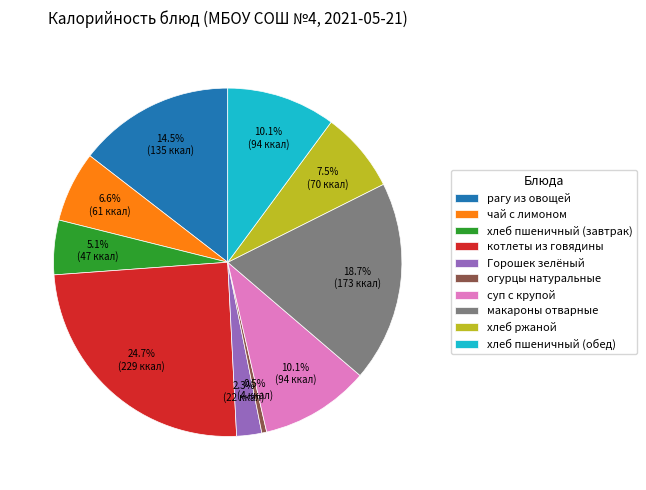

Does рагу из овощей represent more than half of the total?

No